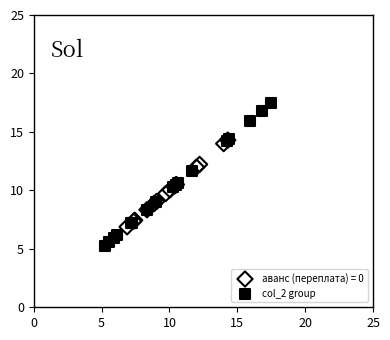

Which series reaches the minimum Y coordinate?

col_2 group